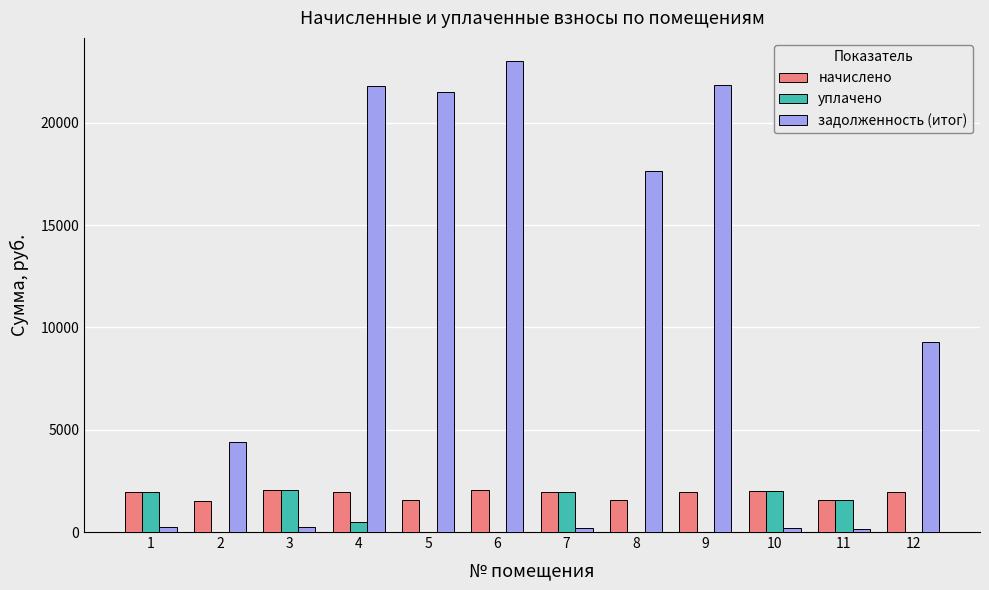

What value does the начислено series have at 9?

1933.5